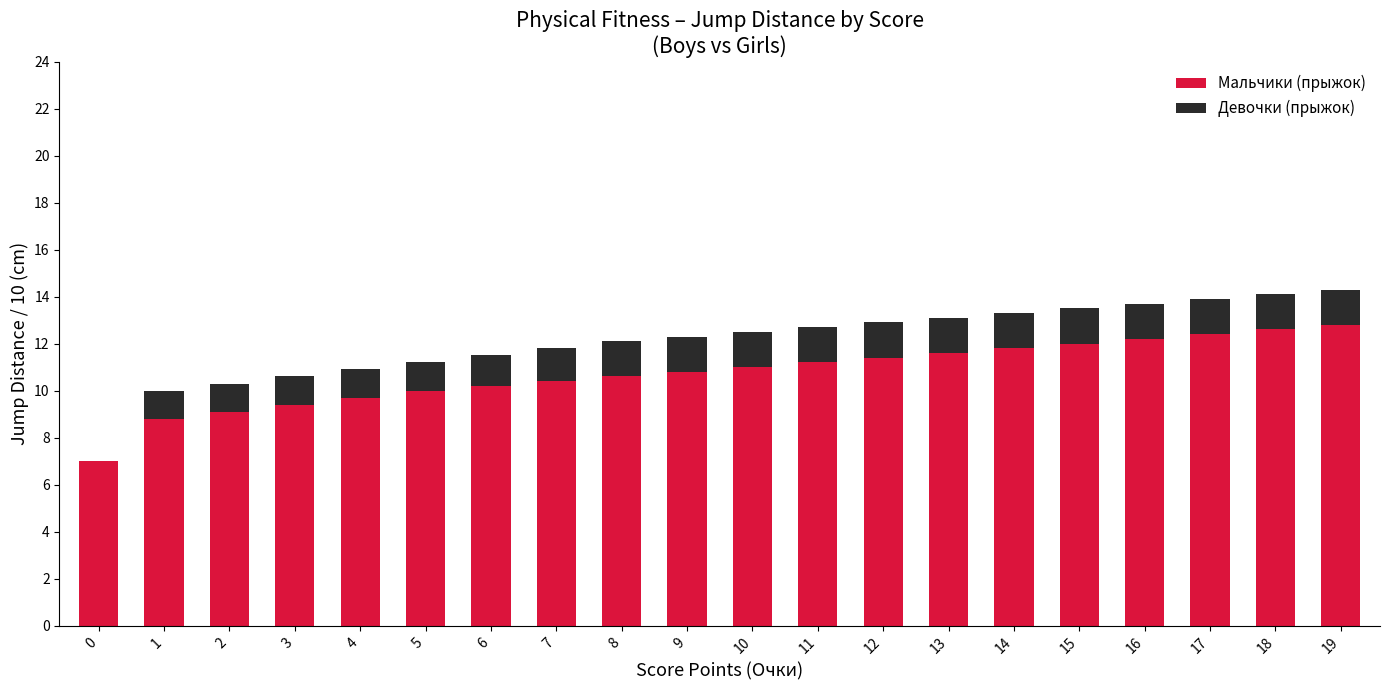

Is it true that Девочки (прыжок) equals -0.4 at 8?

False